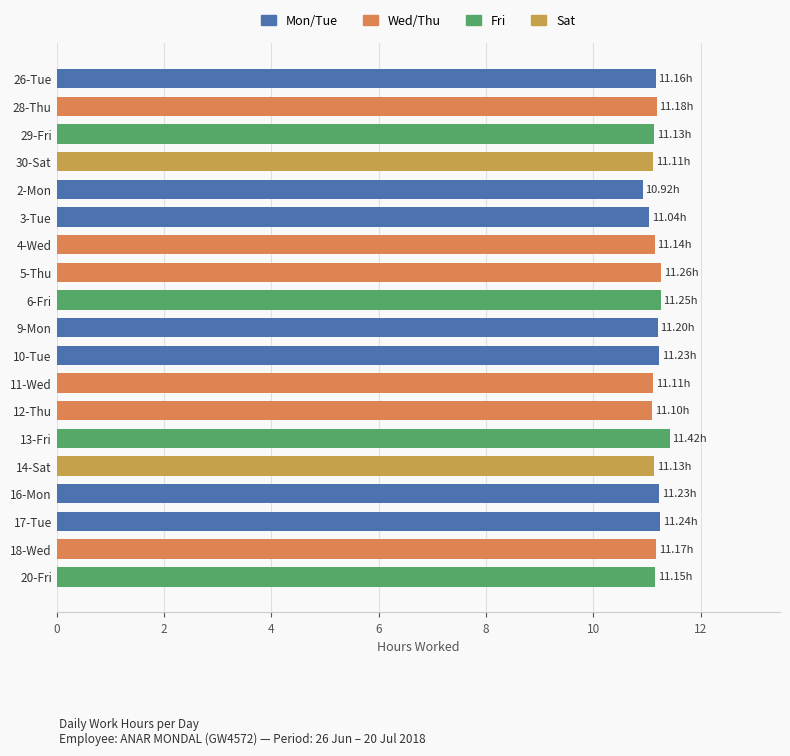

What is the average value?

11.2